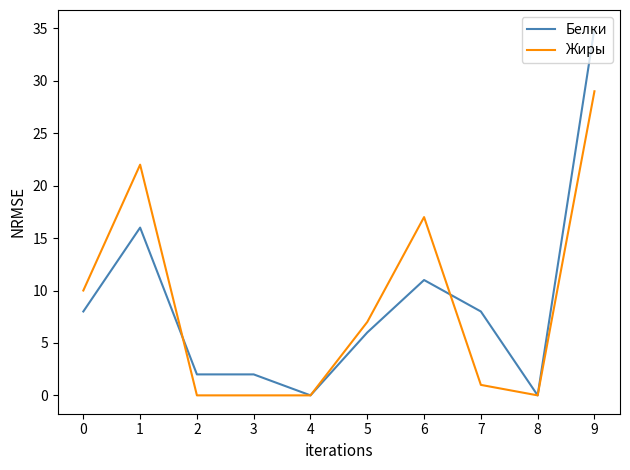

List the series in order of their peak value, highest first.

Белки, Жиры